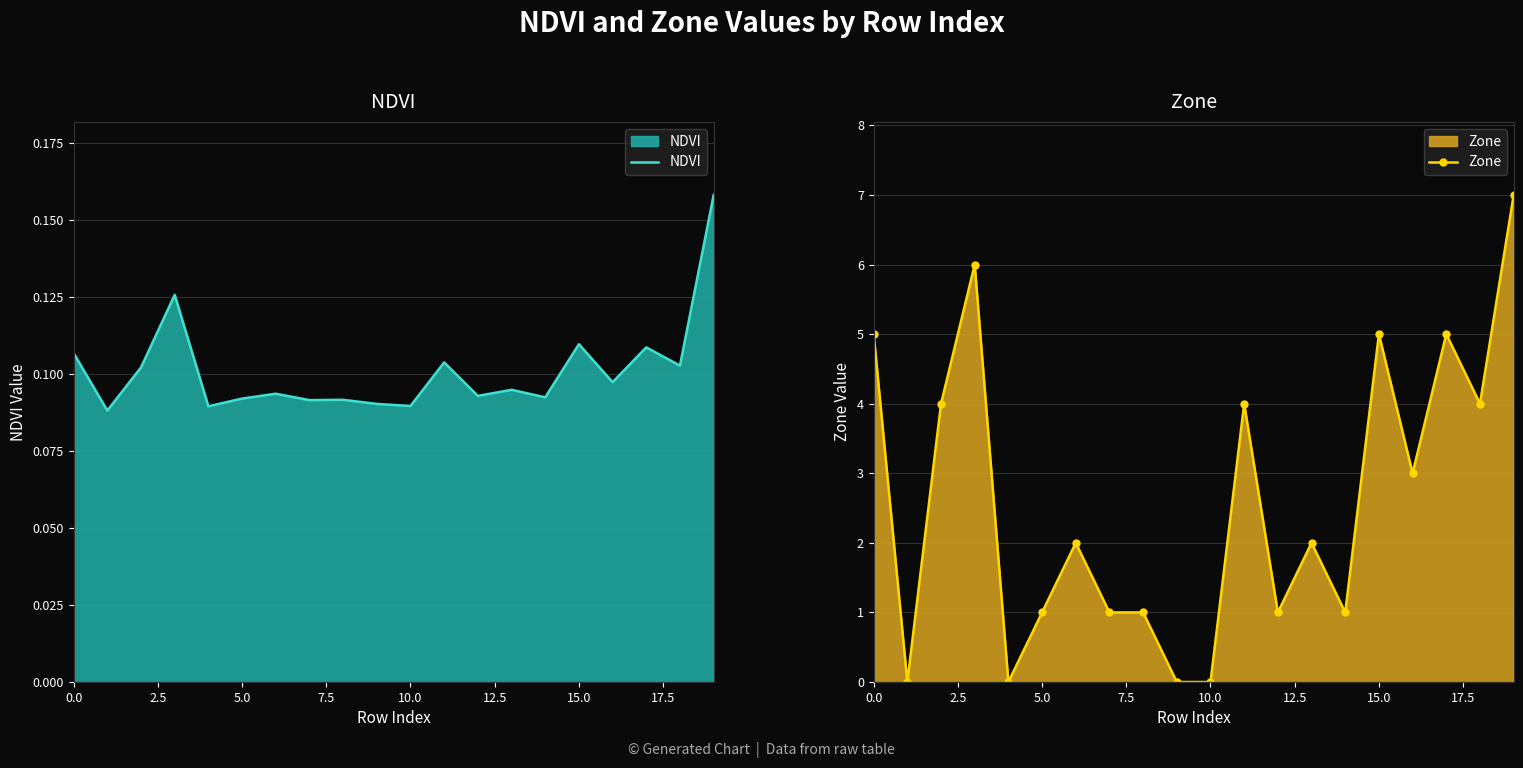

What is the sum of all NDVI values?

2.0